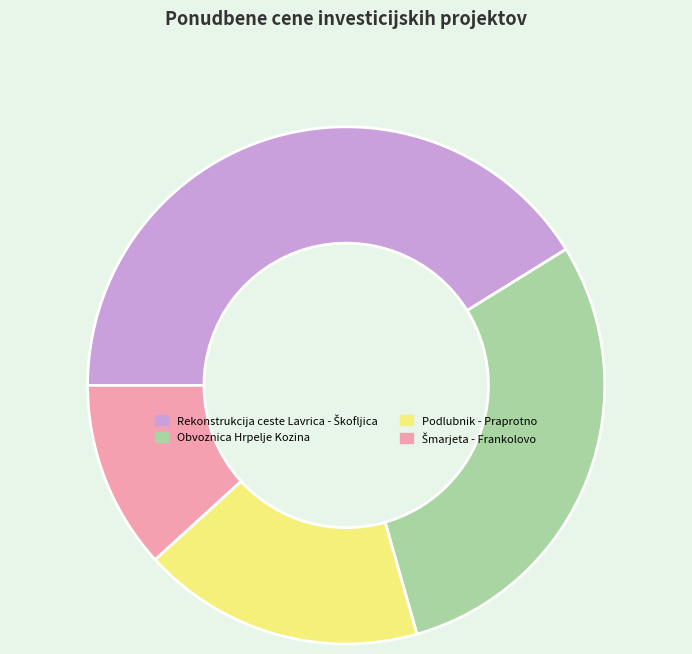

The Podlubnik - Praprotno slice represents 11% of the pie. True or false?

False